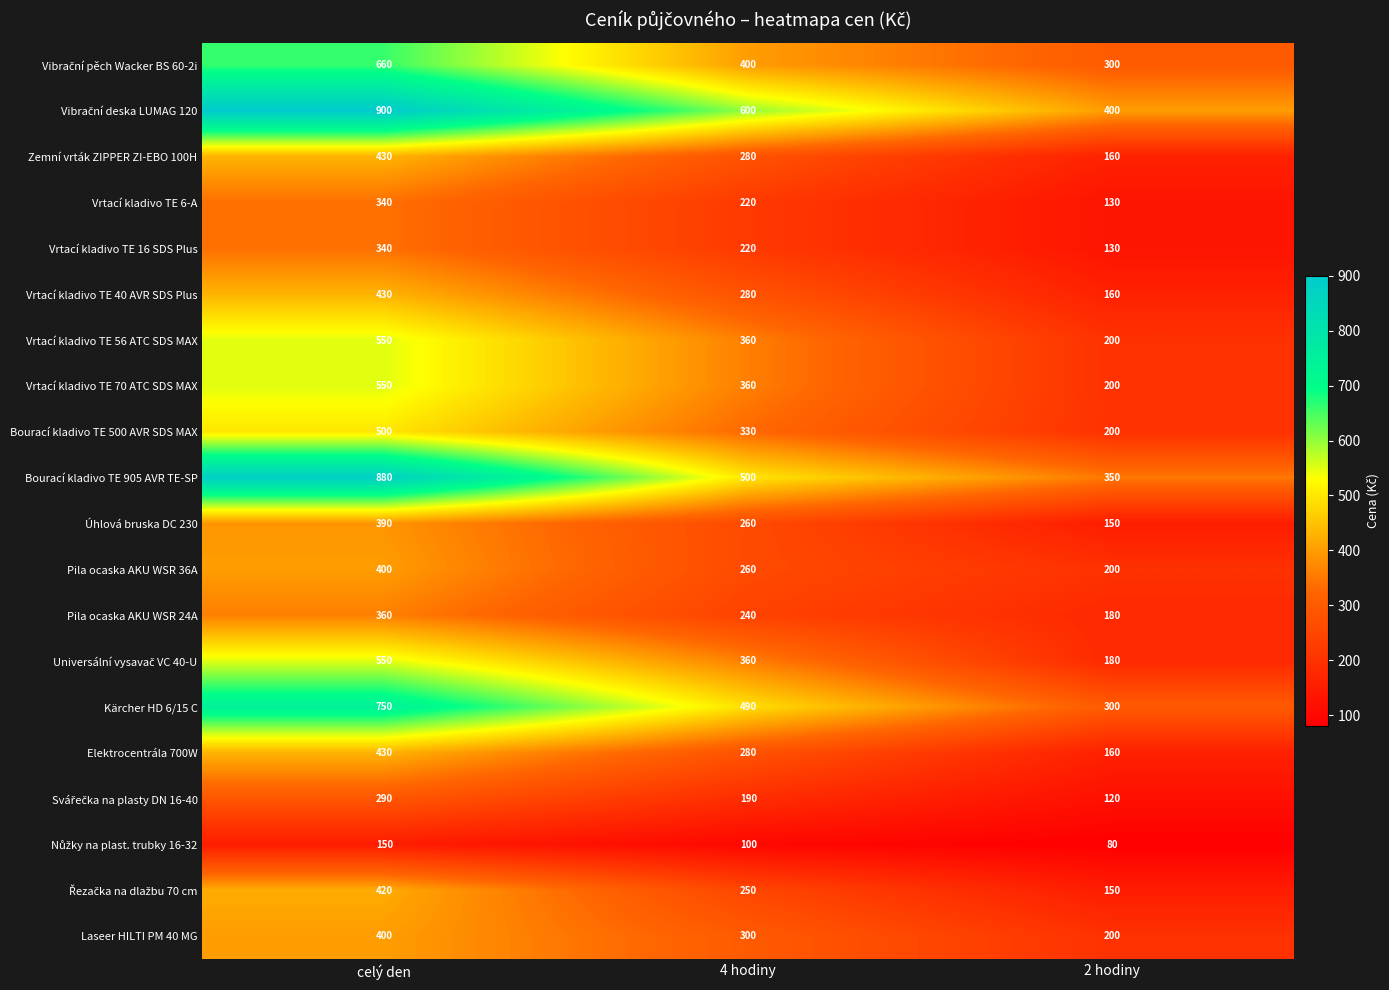

Which label corresponds to the largest value in the chart?

celý den